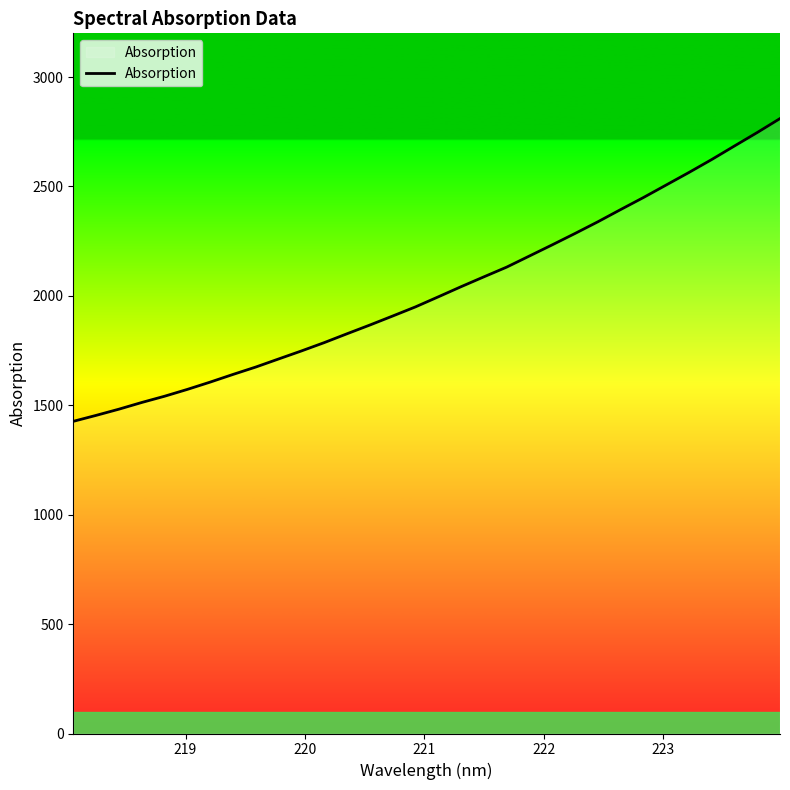

What is the maximum value shown in the chart?

2810.5